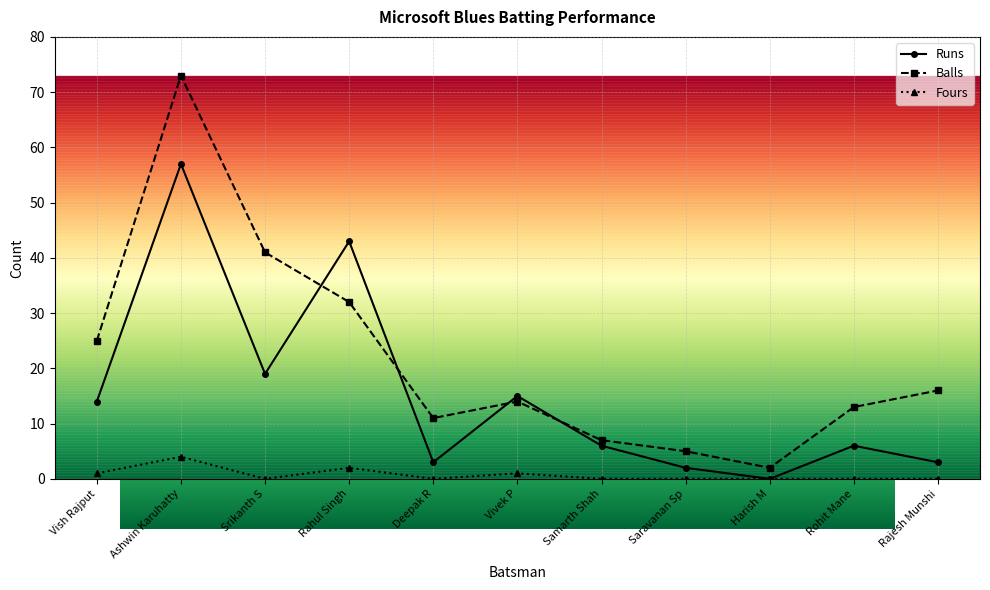

True or false: Balls and Fours intersect in this chart.

False